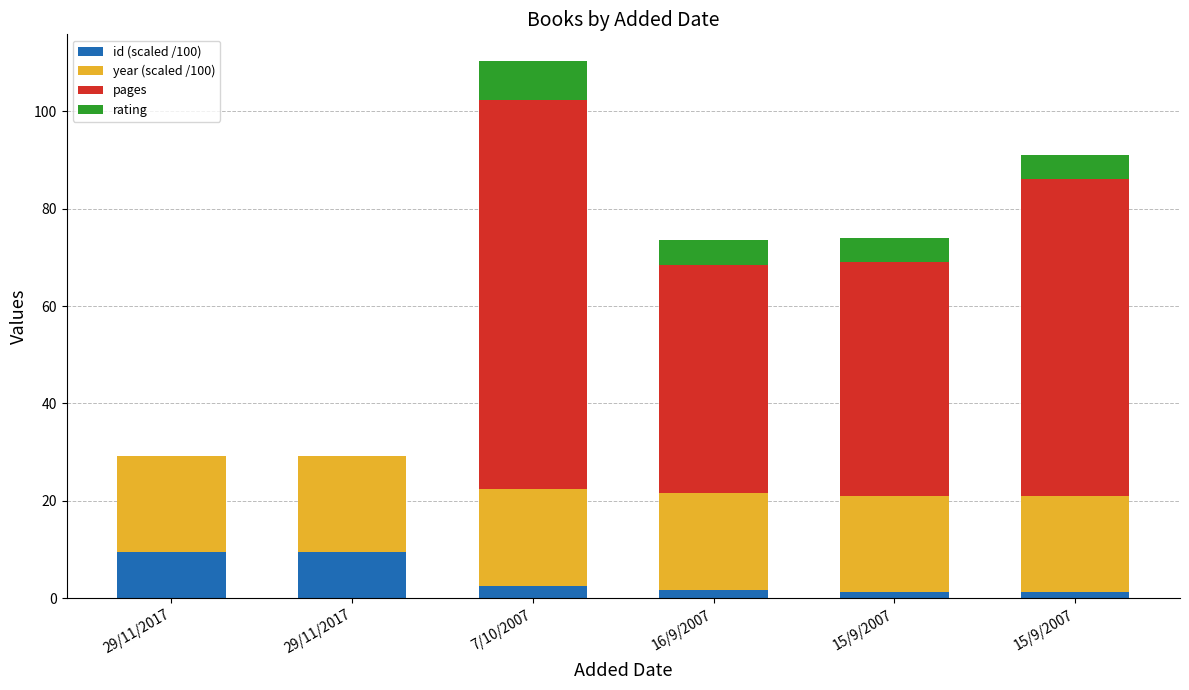

How many distinct data groups are displayed?

4